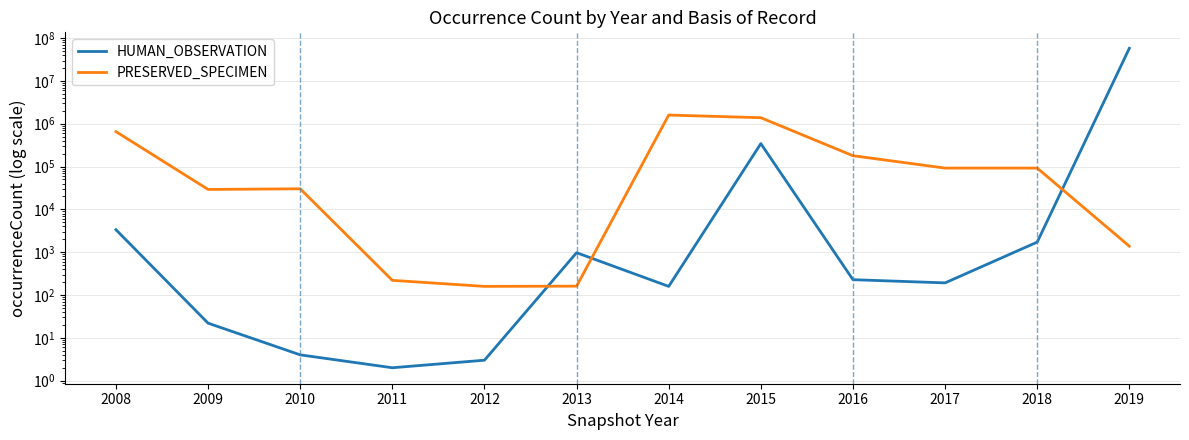

How many intersections are there between HUMAN_OBSERVATION and PRESERVED_SPECIMEN?

3